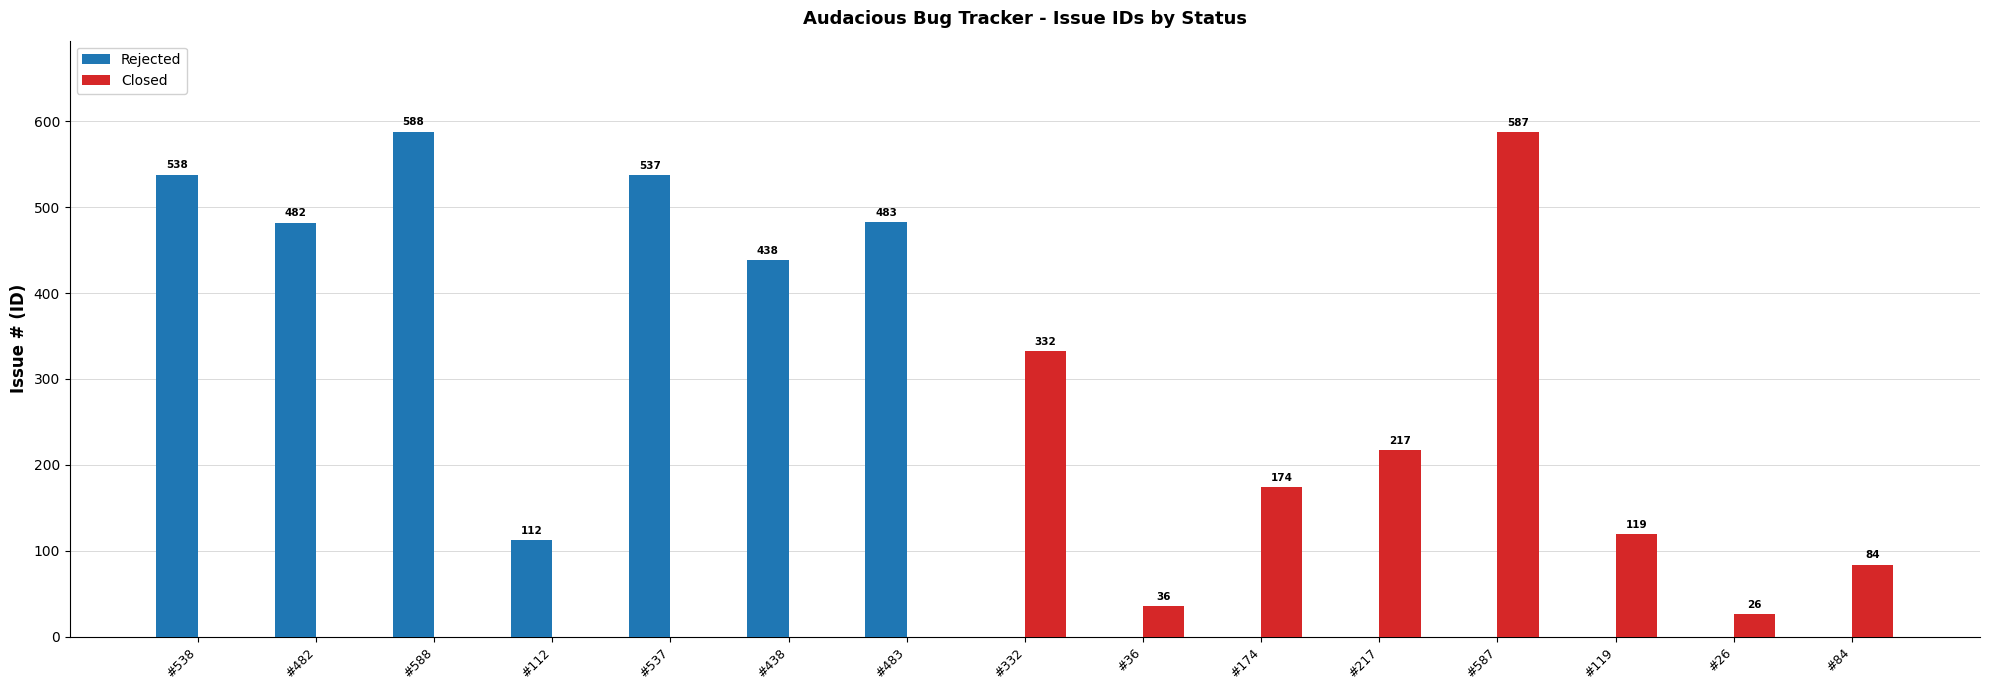

Which series has the largest total across all categories?

Rejected